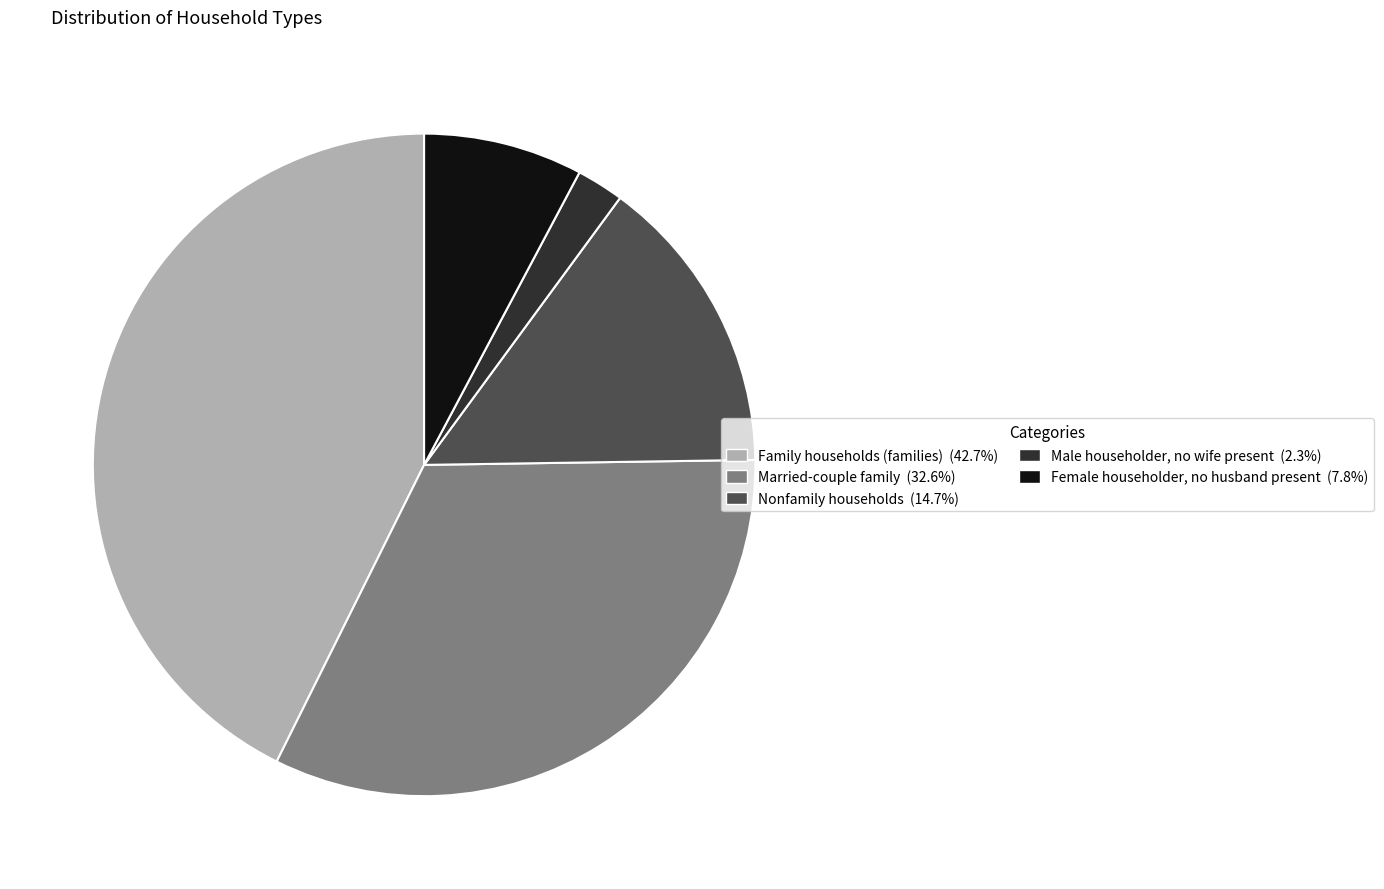

How many segments does this pie chart have?

5